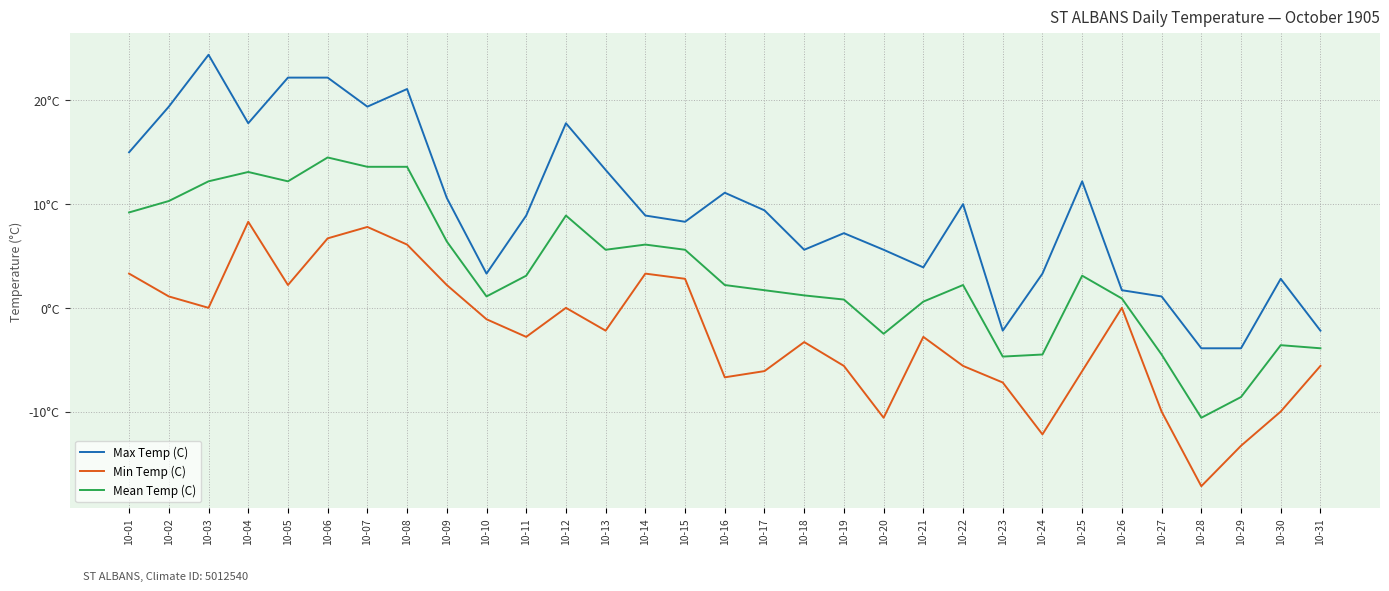

Which category has the lowest value in the Min Temp (C) series?

10-28